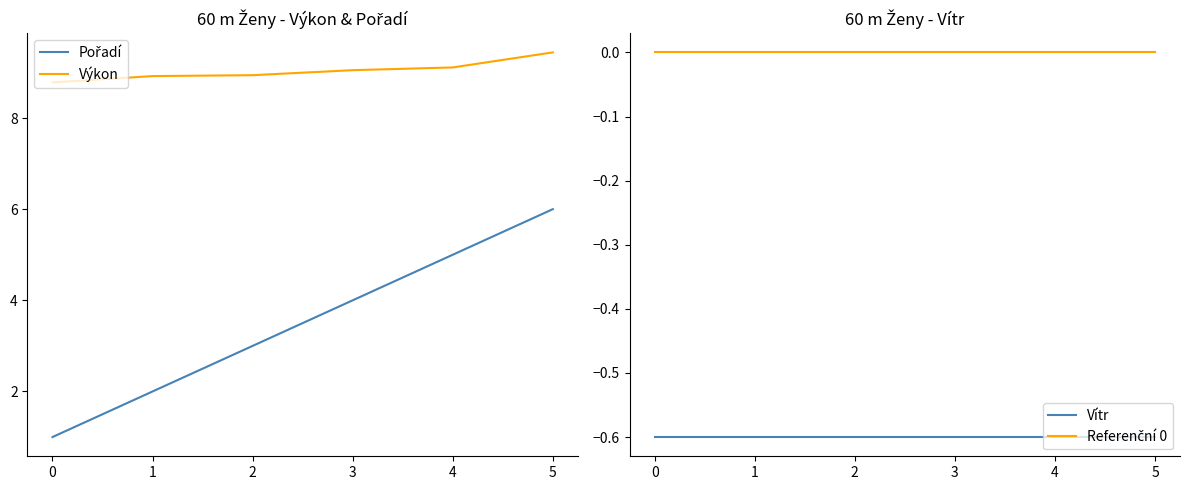

Which series has the largest range (max minus min)?

Pořadí